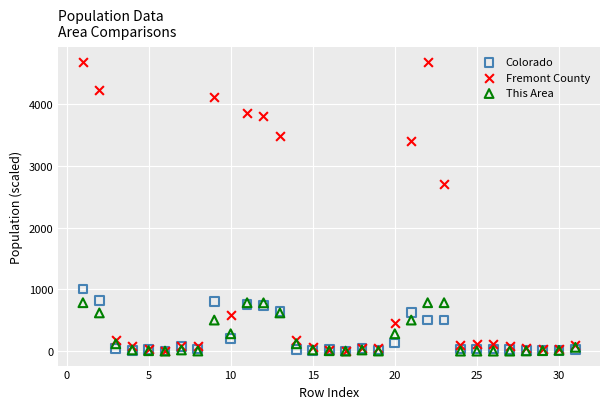

Which series contains the highest Y value?

Fremont County